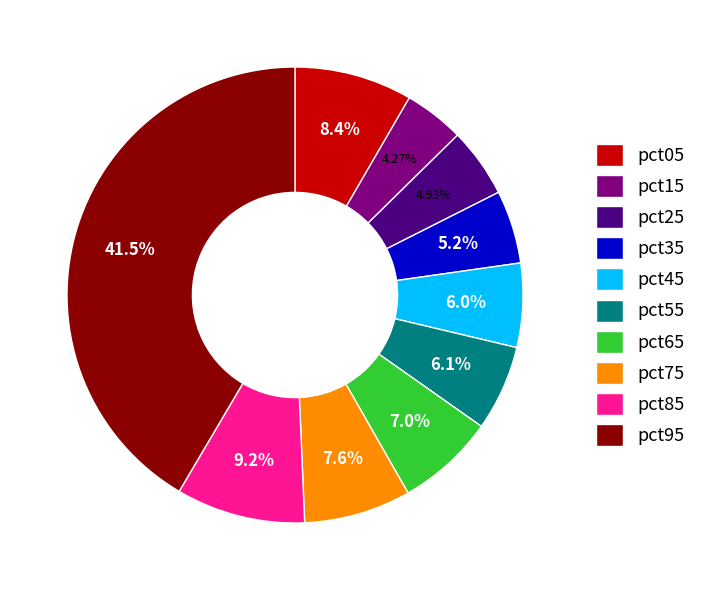

True or false: pct05 accounts for 20% of the total.

False